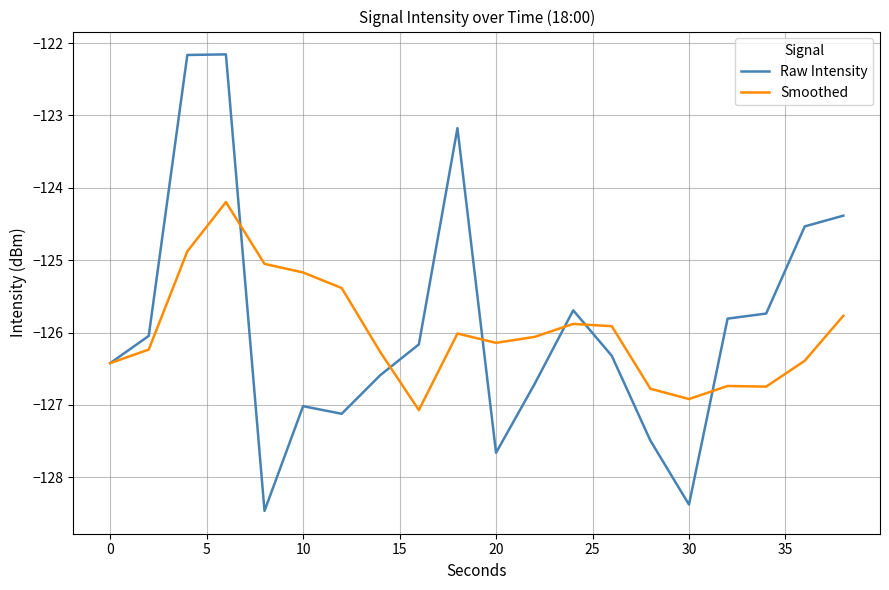

What is the highest value of the Raw Intensity series?

-122.2